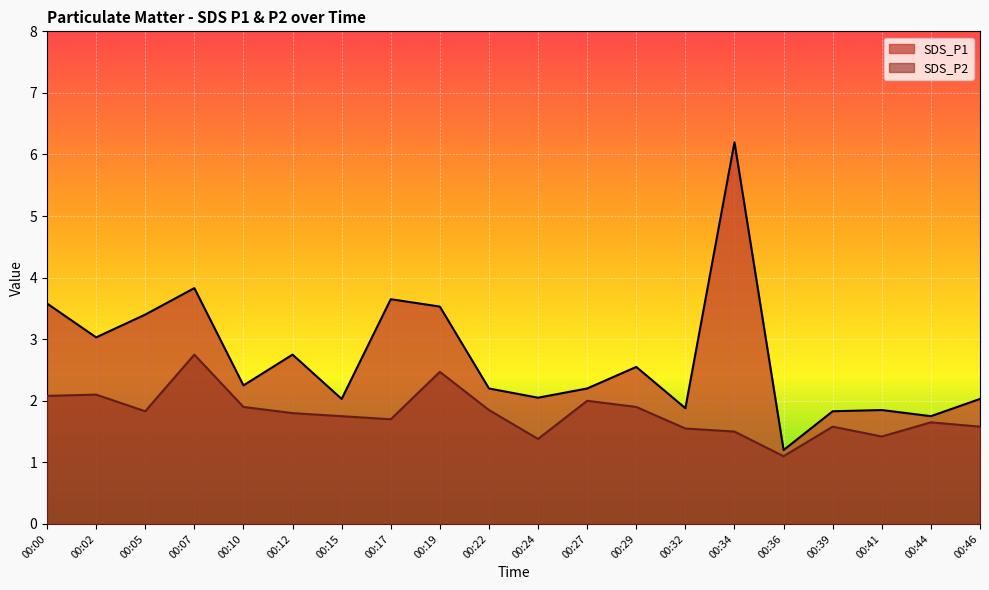

What is the approximate value of SDS_P1 at 00:07?

3.8